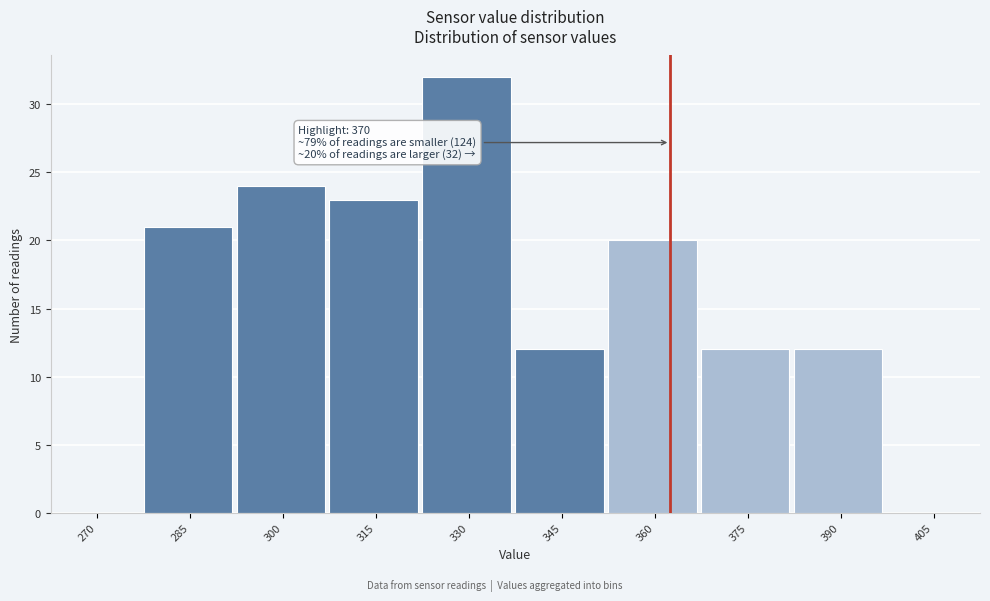

Reading left to right, what are all the values shown in this chart?

270=0	285=21	300=24	315=23	330=32	345=12	360=20	375=12	390=12	405=0